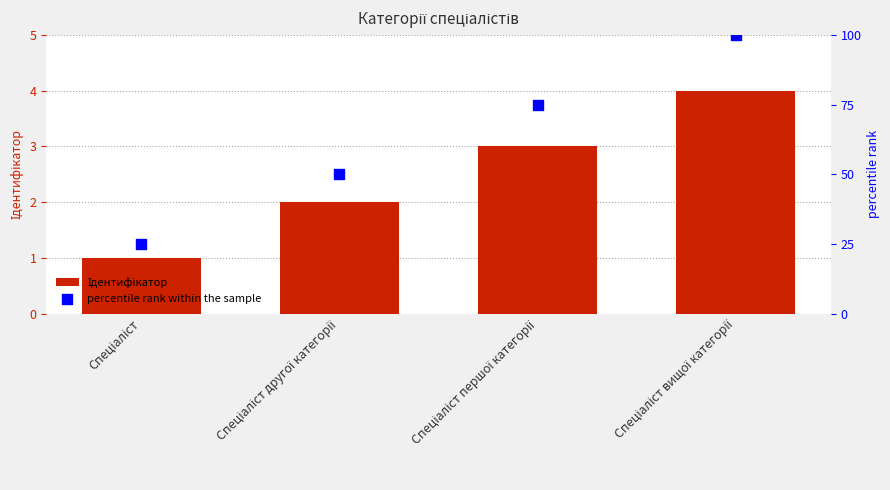

Which series has the largest total across all categories?

percentile rank within the sample